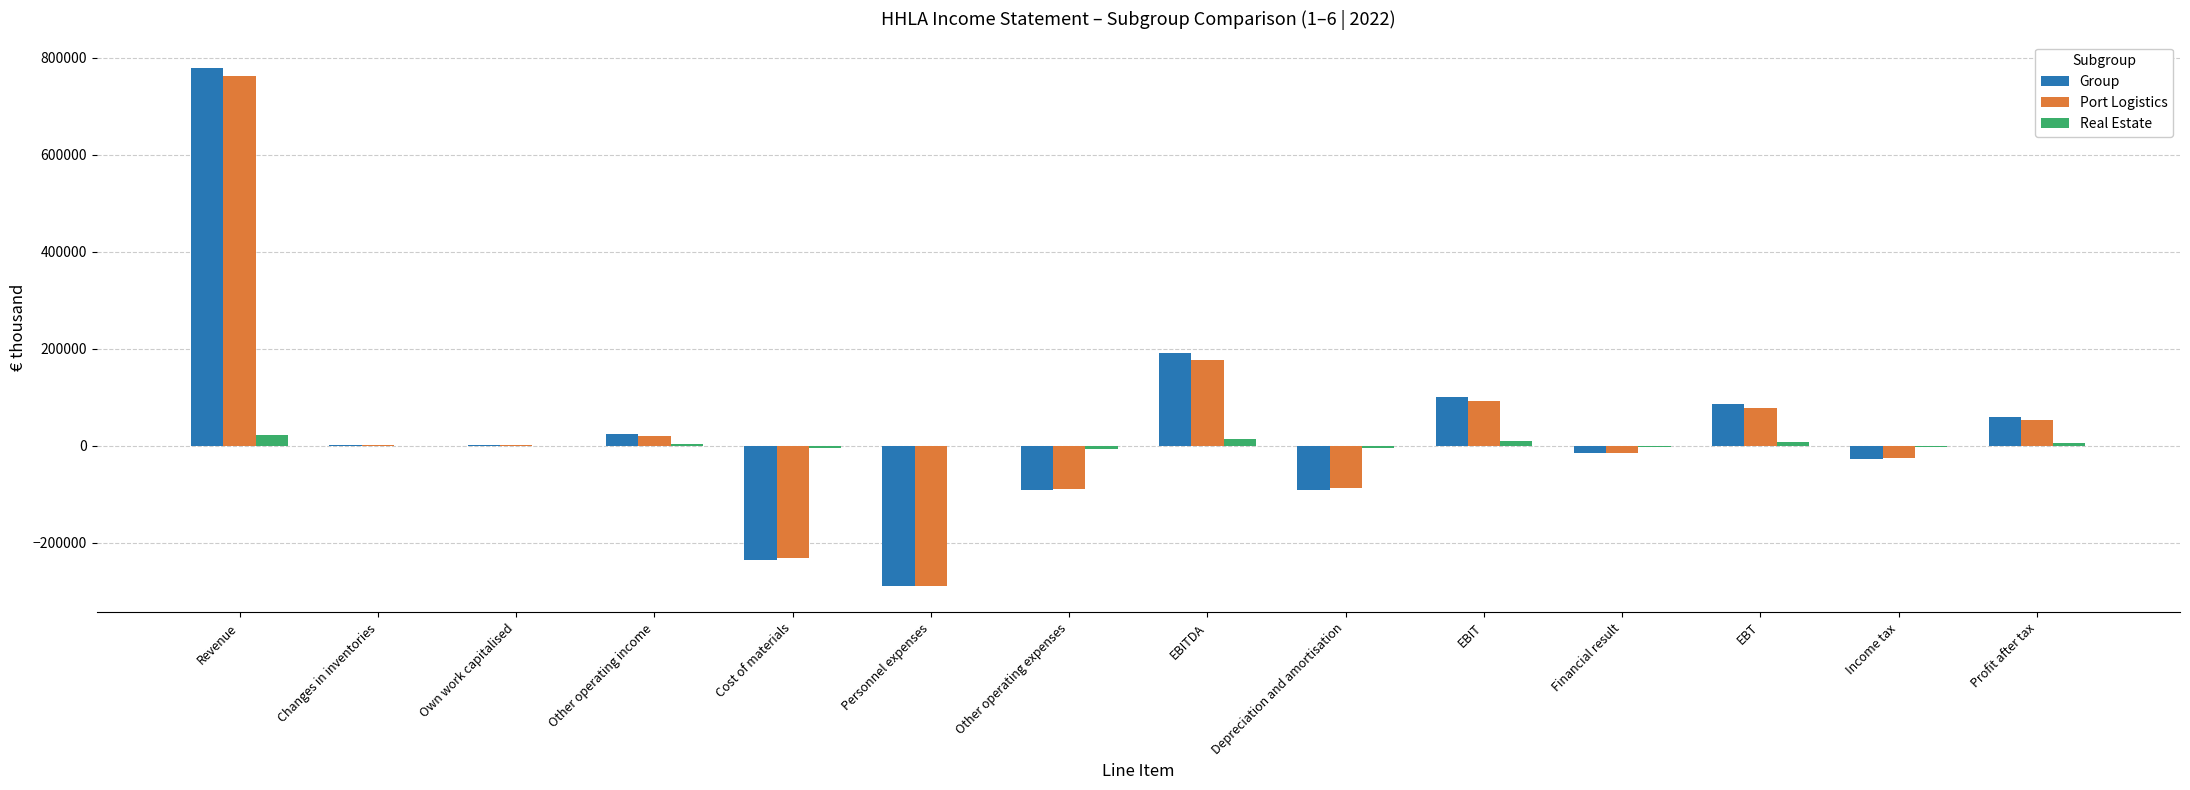

How many distinct data groups are displayed?

3